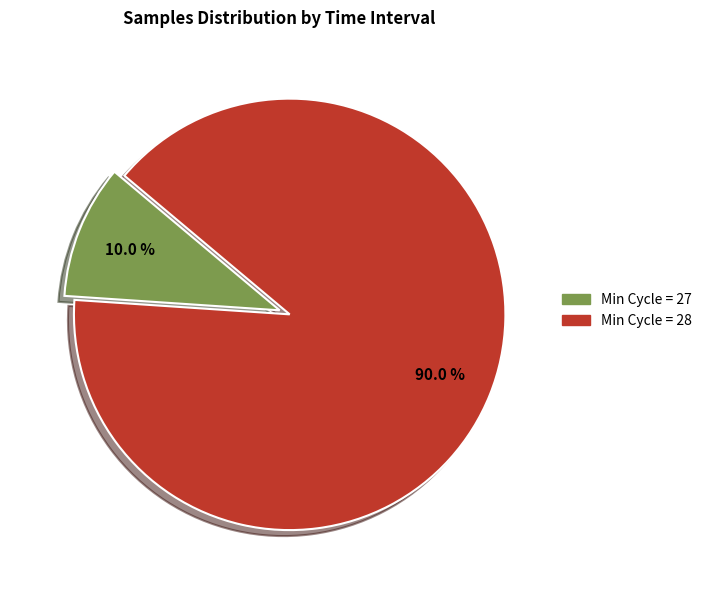

Is there a majority slice in this chart?

Yes